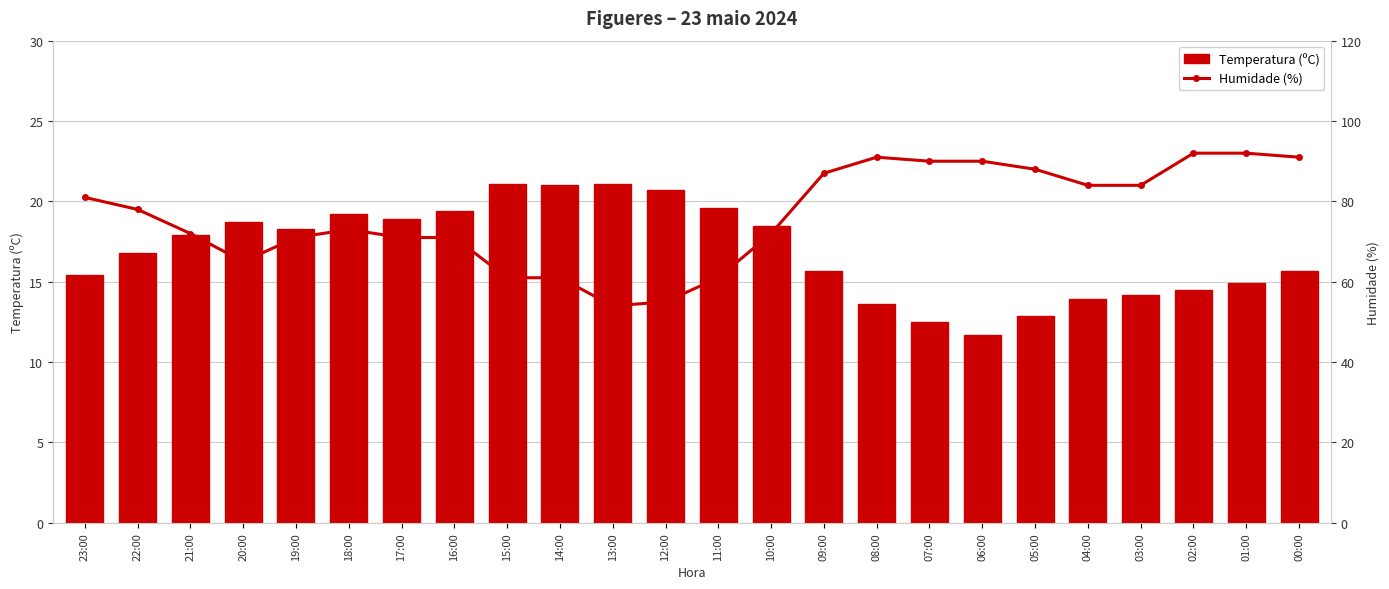

What is the value of the Temperatura (ºC) bar at the 13th from the left?

19.6